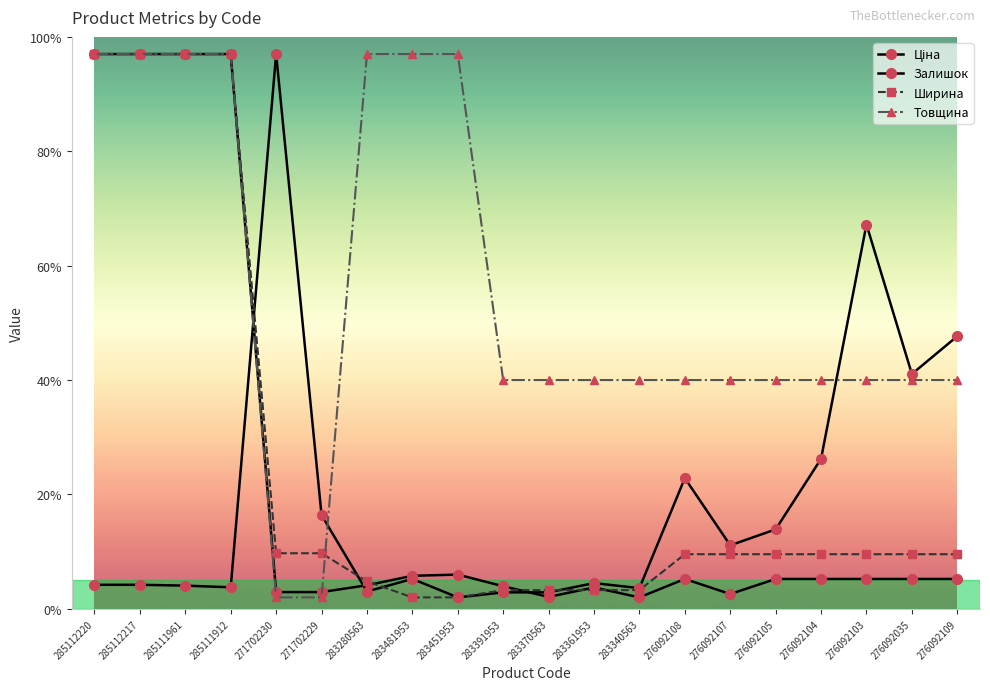

Between which two adjacent categories do Ціна and Залишок first intersect?

285111912 and 271702230